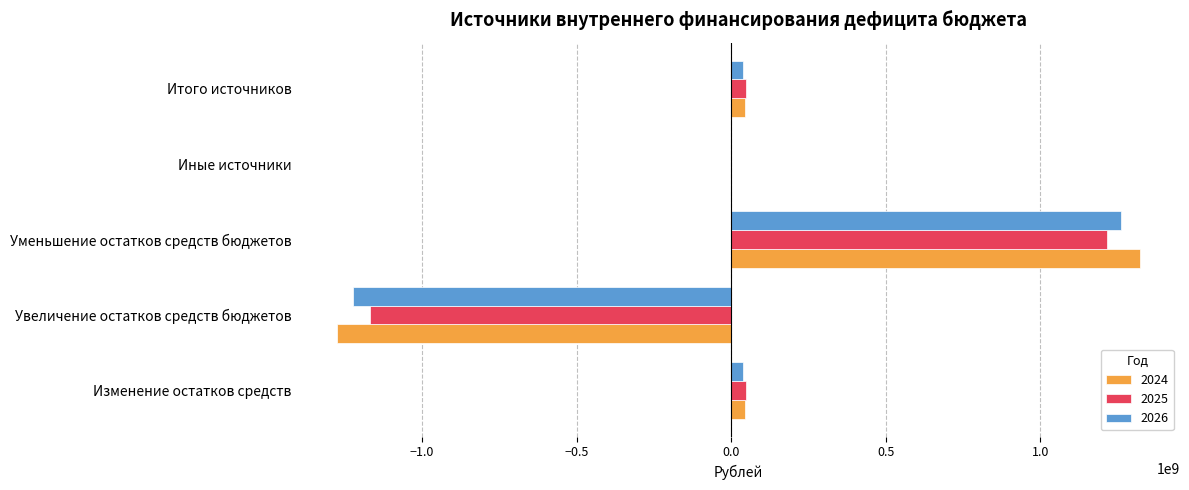

At which category is the sum across all series the highest?

Уменьшение остатков средств бюджетов